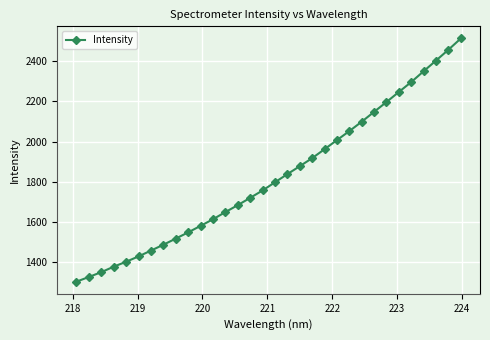

What is the difference between the maximum and second lowest values?

1187.1